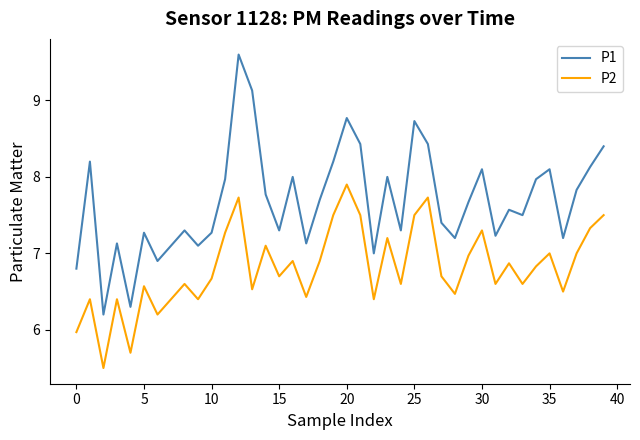

Rank the series by their average value, from highest to lowest.

P1, P2